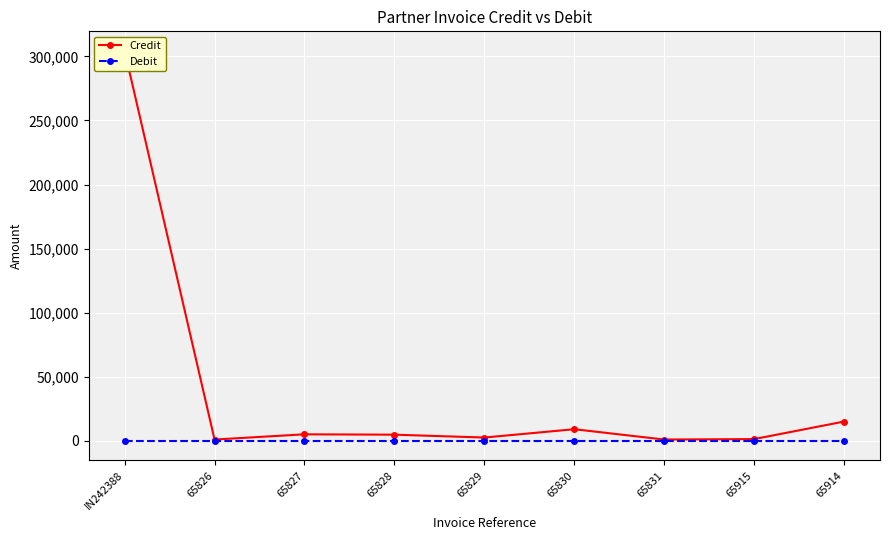

What is the sum of the Credit values at 65828 and 65829?

7535.8